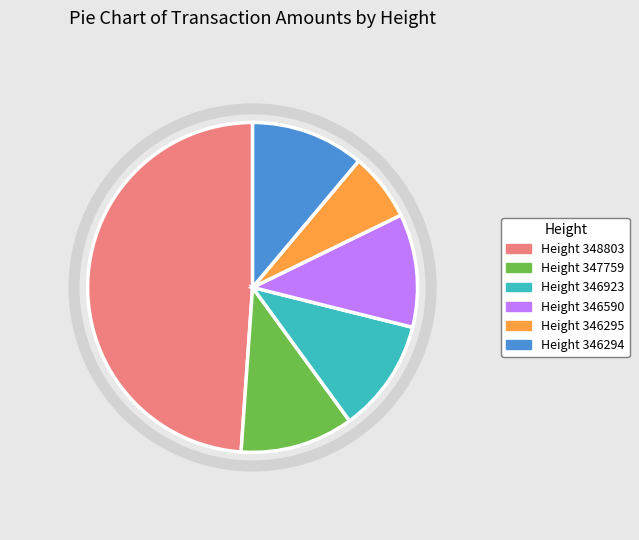

Do Height 346294 and Height 346923 together represent more than half of the pie?

No